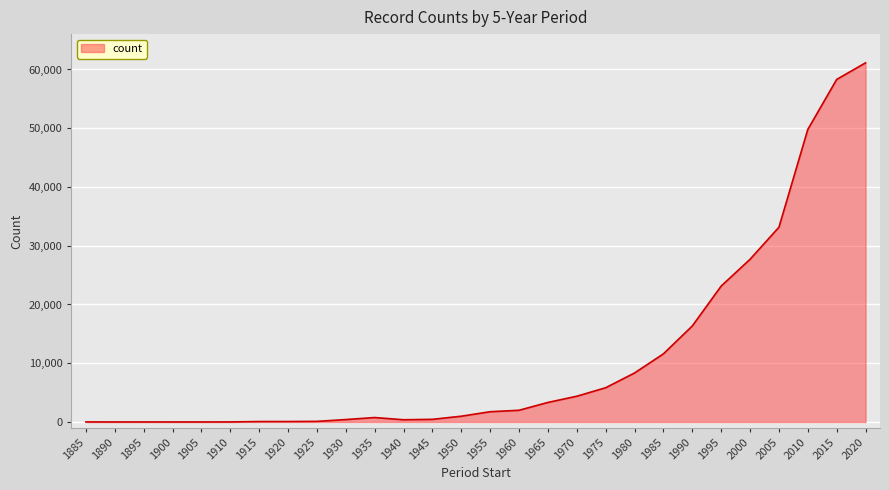

What is the change in value from 1990 to 2005?

+16803